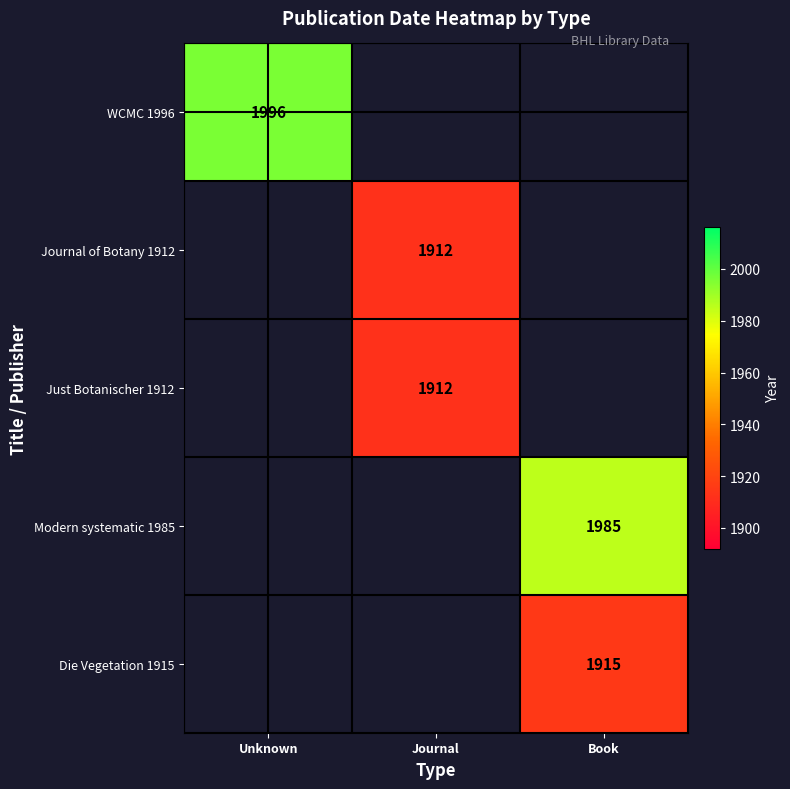

True or false: Modern systematic 1985 has a value of 758 at Book.

False